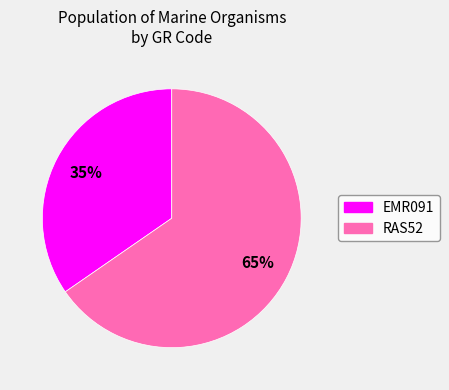

How many slices are in this pie chart?

2